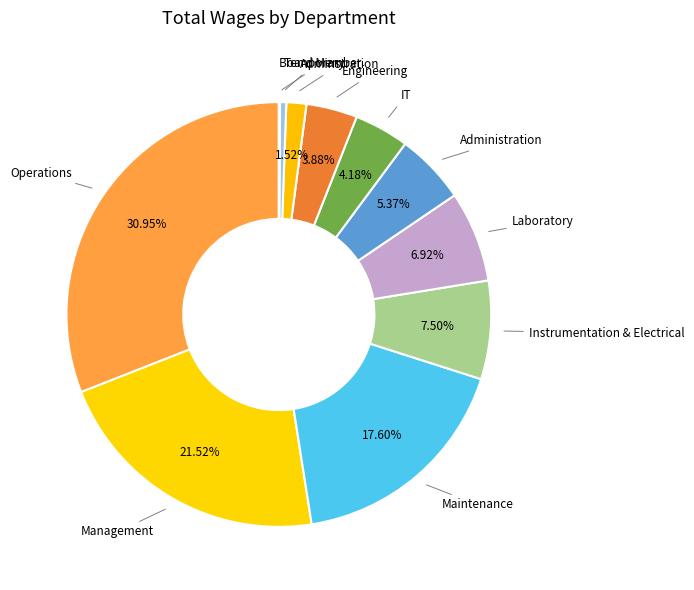

Is there a majority slice in this chart?

No